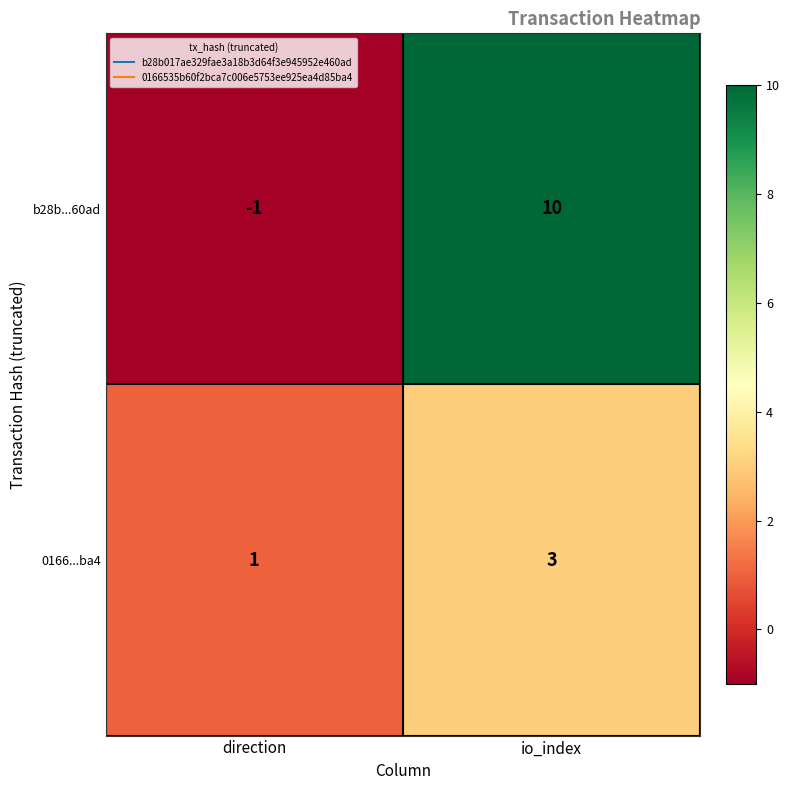

Read the 0166...ba4 value at io_index.

3